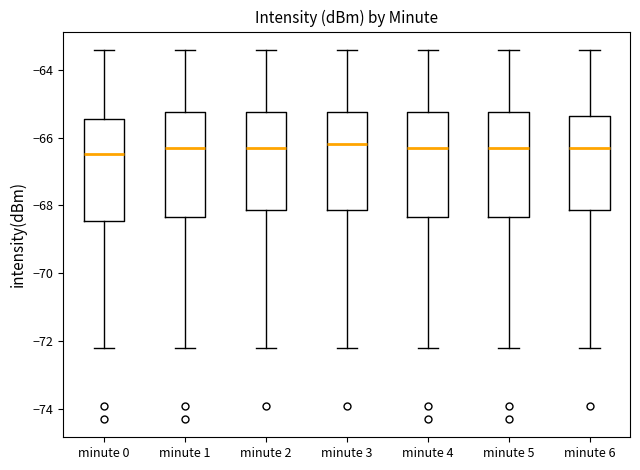

Where does the upper whisker of the box for minute 0 end on the y-axis? The values are not printed on the chart, so give them approximately, as read against the axis.

-63.4